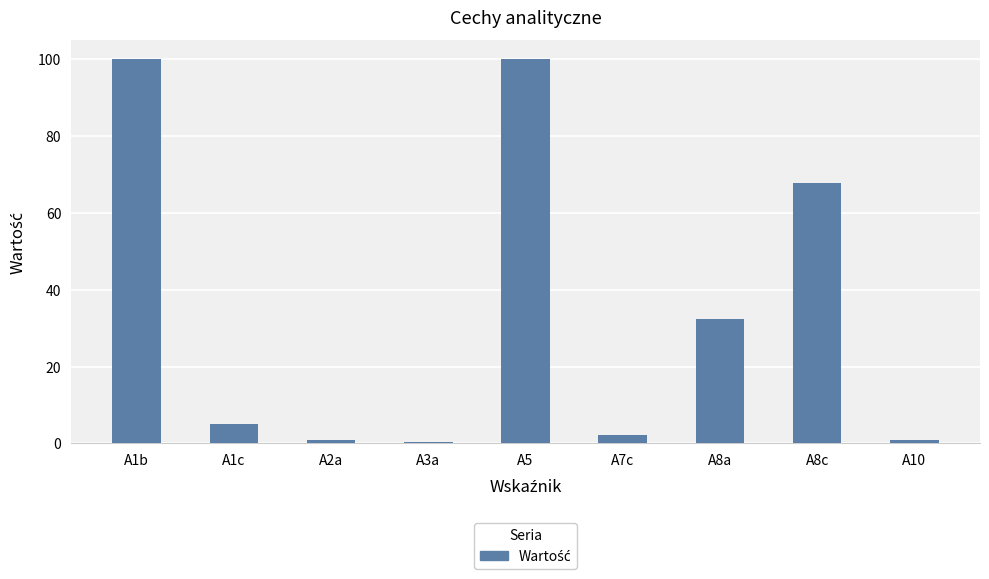

What is the greatest value displayed?

100.0